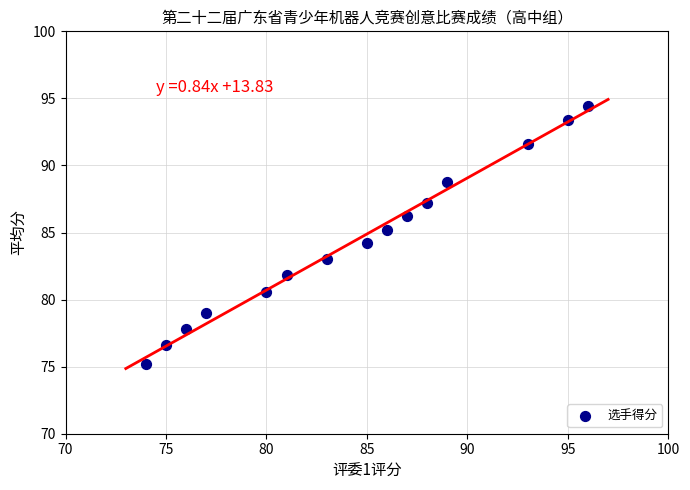

What is the range of X values (max minus min)?

22.0